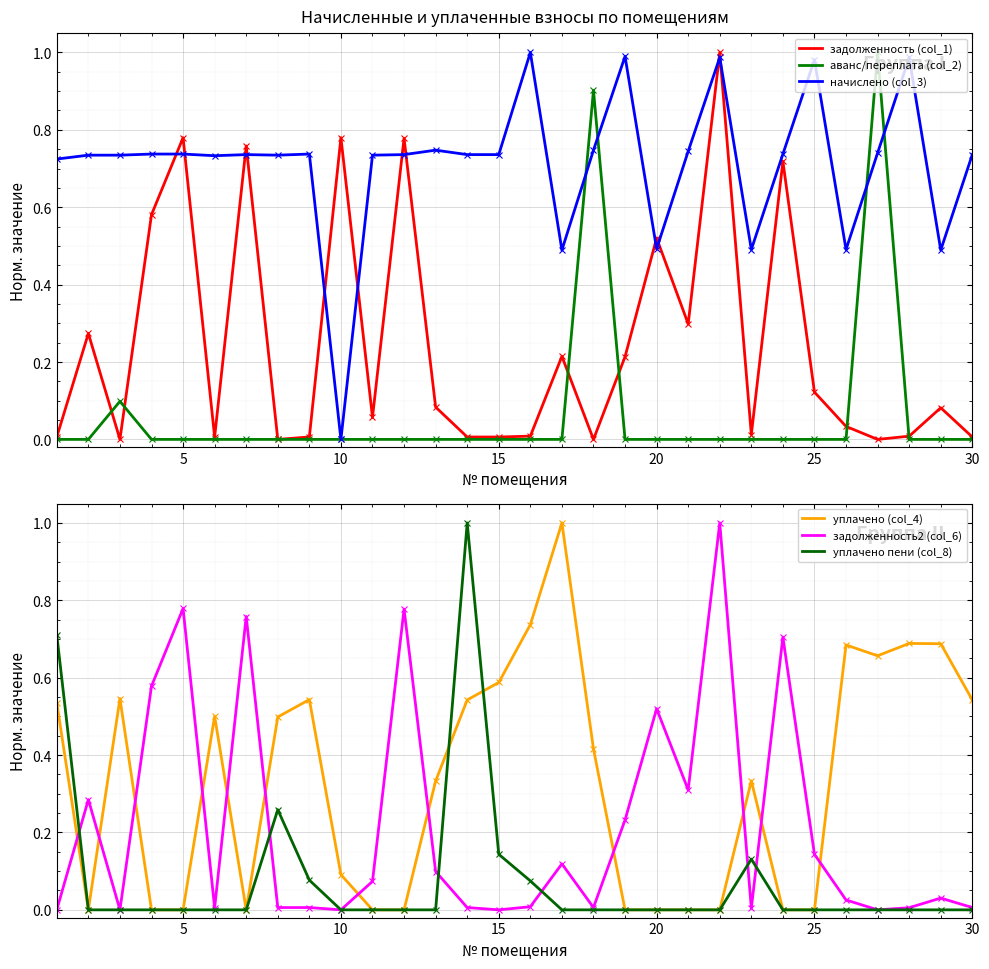

After their last crossing, which series has the higher values: начислено (col_3) or задолженность (col_1)?

начислено (col_3)